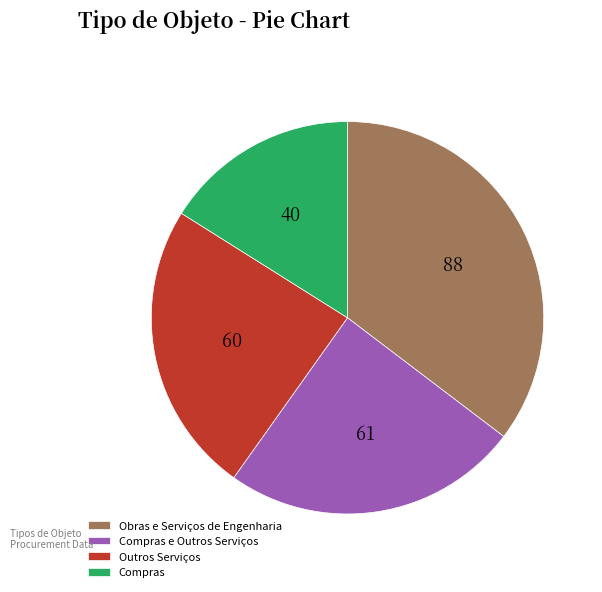

Is the sum of Compras and Obras e Serviços de Engenharia greater than half?

Yes